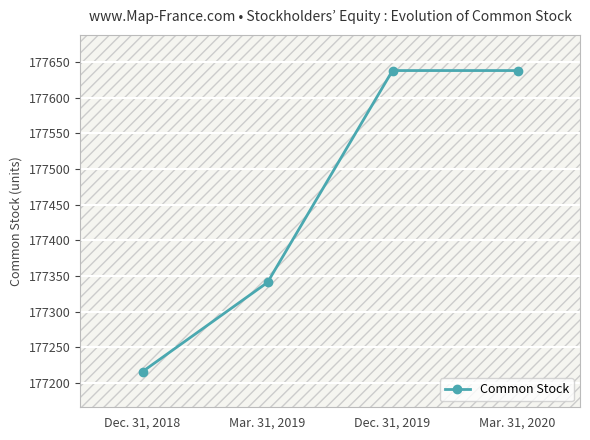

Where is the data nearest to the value 177427?

Mar. 31, 2019